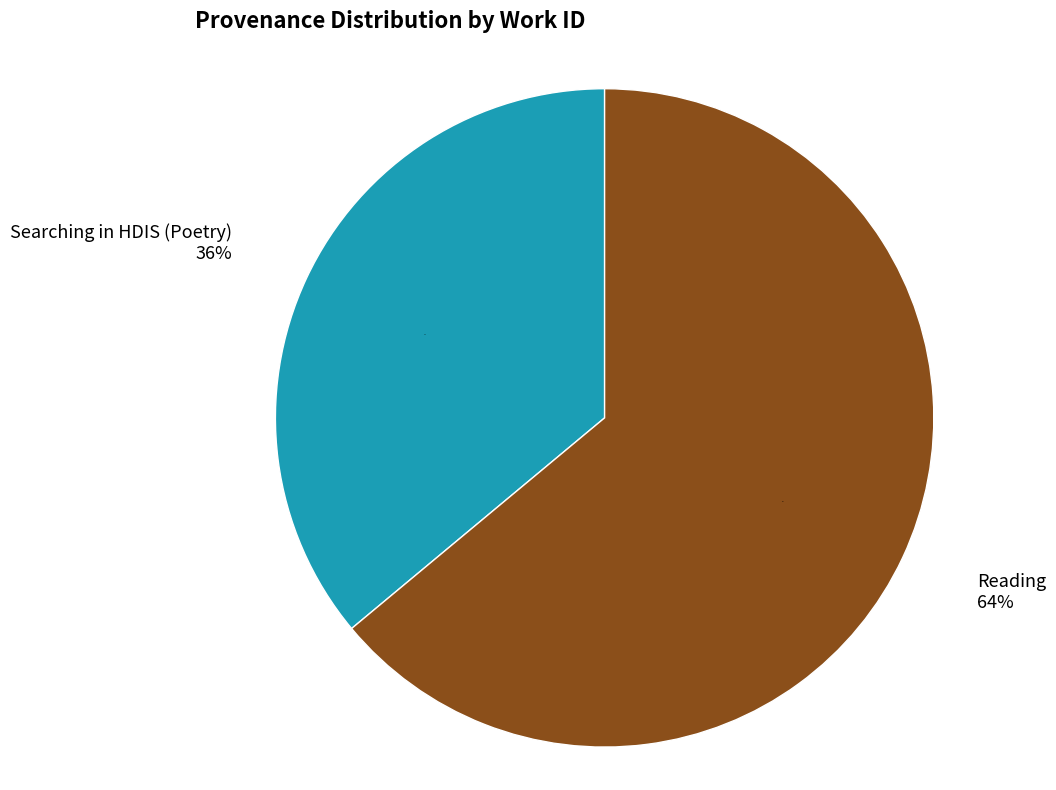

Count the number of slices in the pie.

2